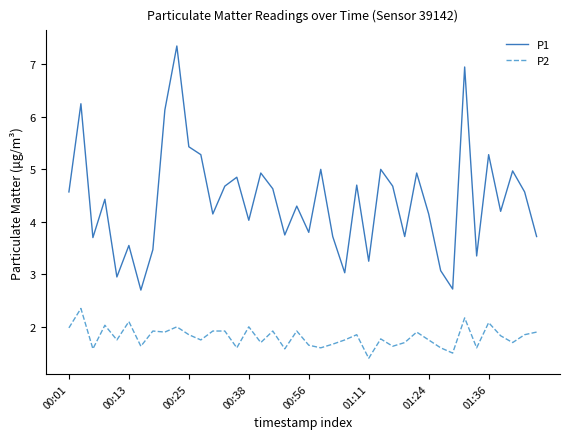

Which series has the largest total across all categories?

P1